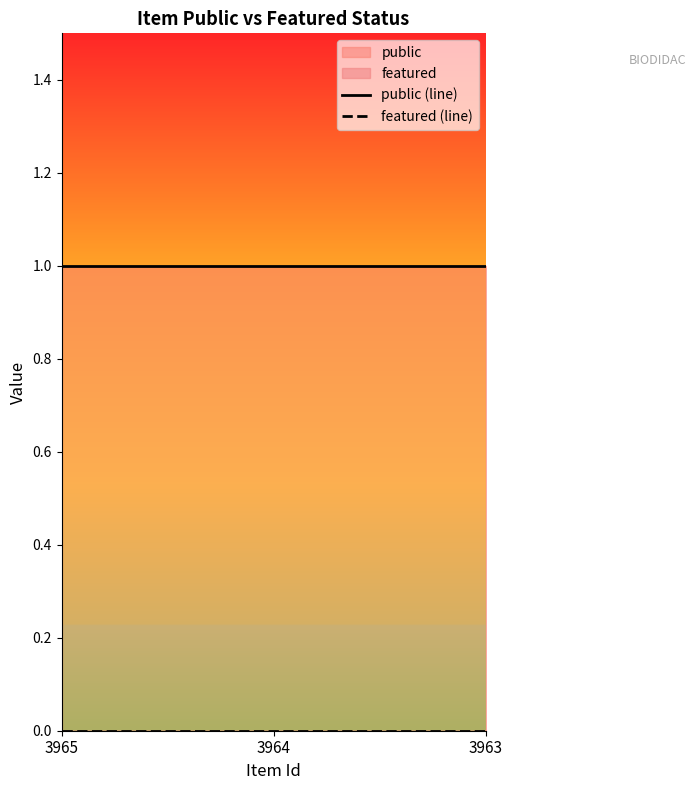

What is the spread (max minus min) of values at 3964?

1